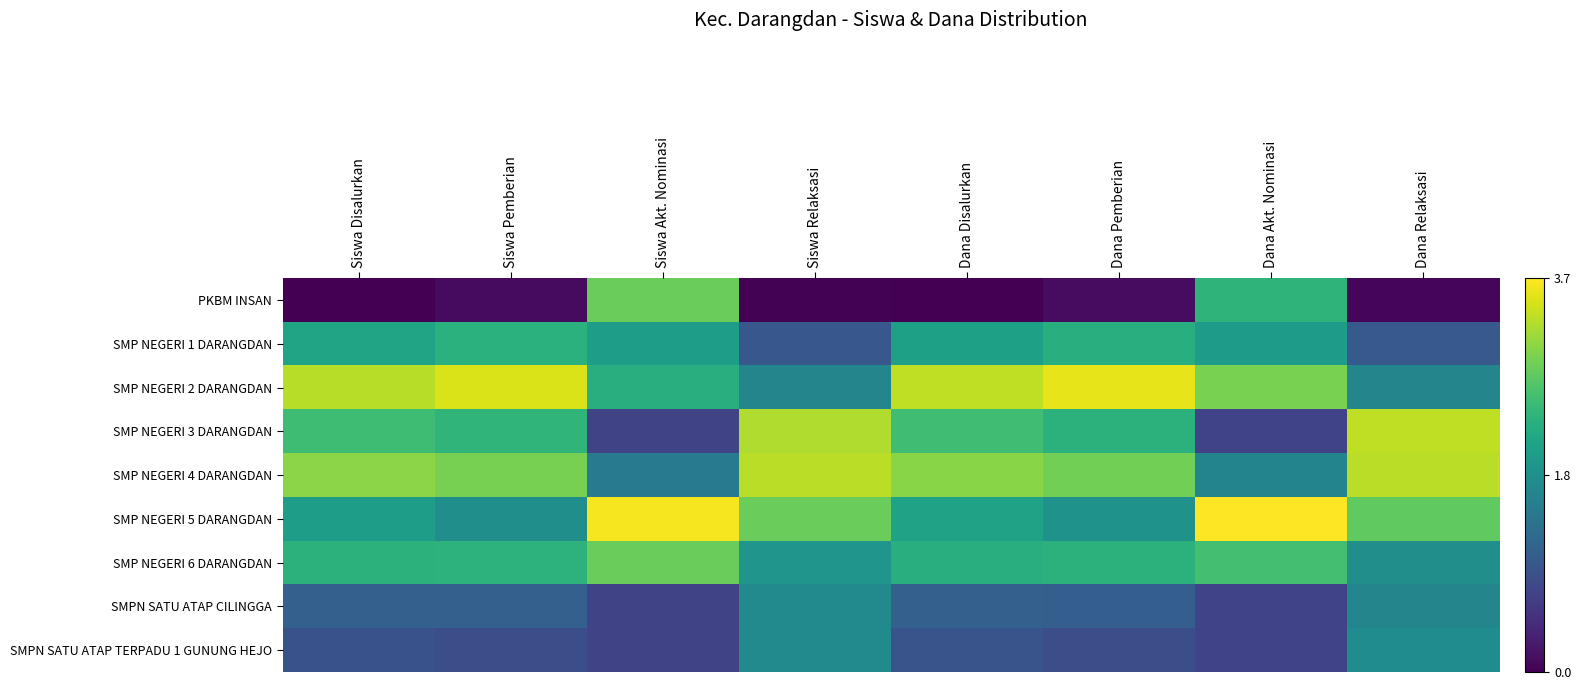

What is the total value across all series at Dana Akt. Nominasi?

17.4